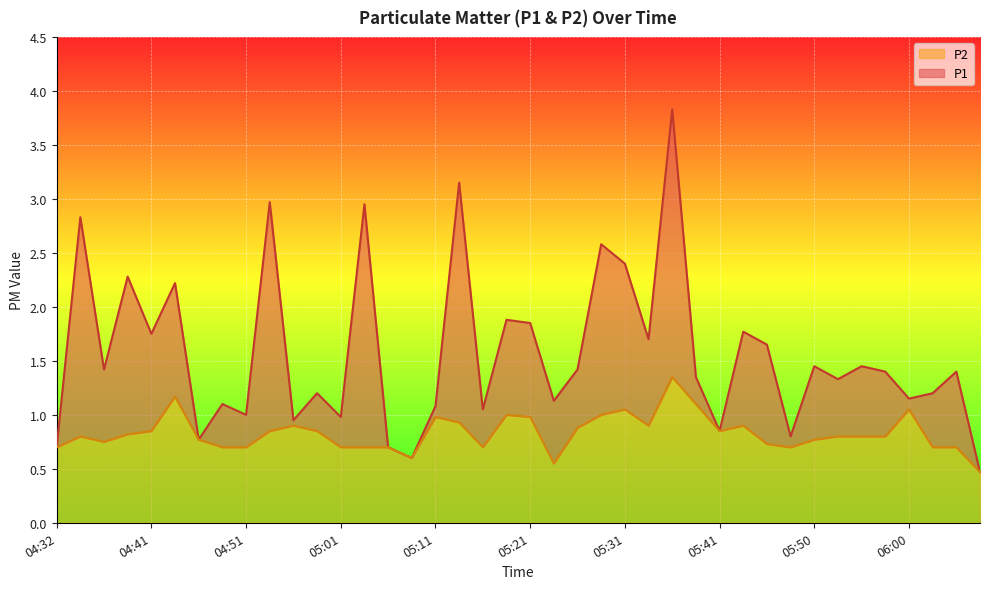

True or false: P1 has more than 0 interior local peaks.

True